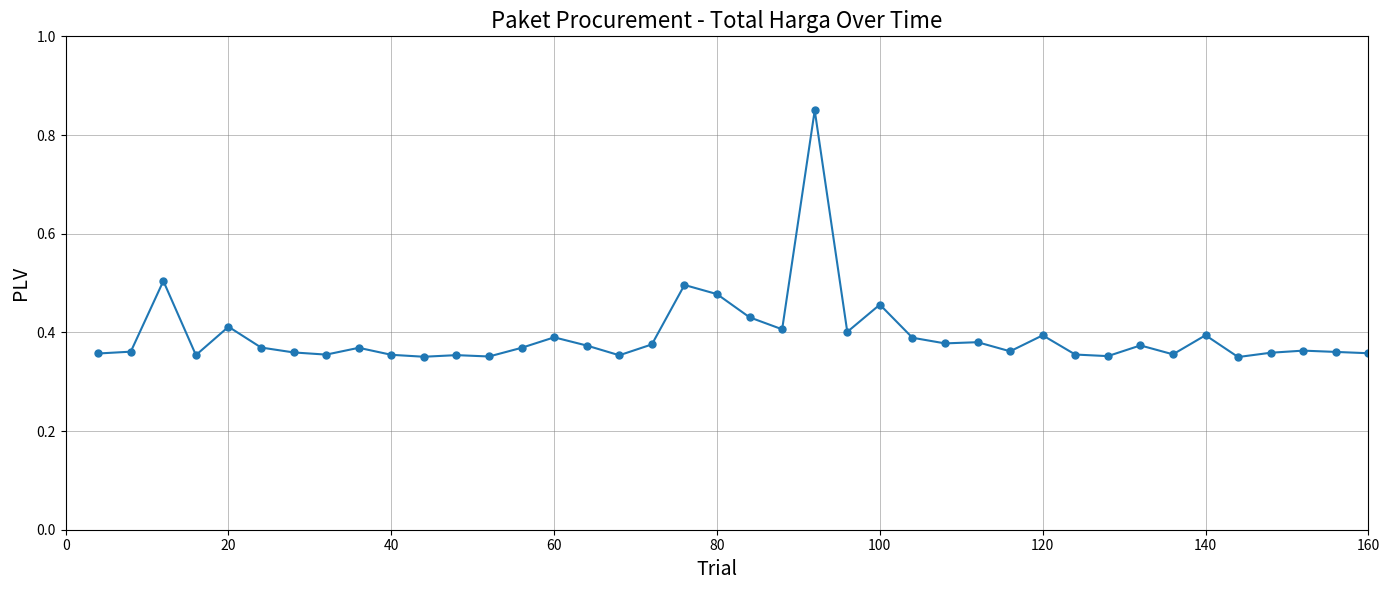

What is the sum of all values?

15.8